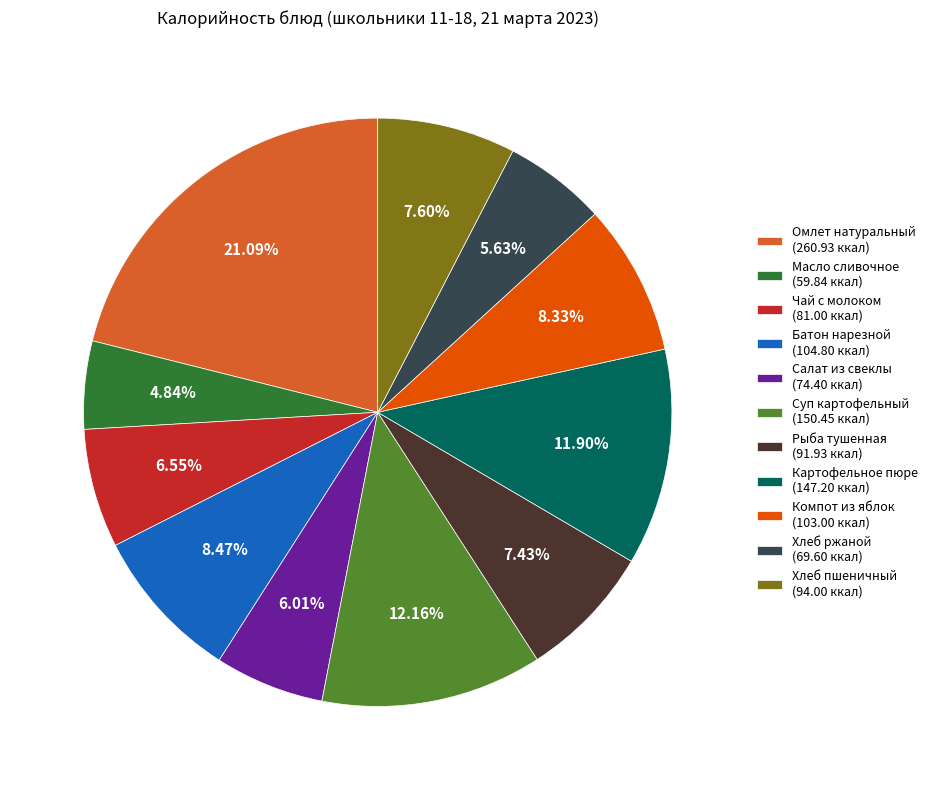

To the nearest percent, what percentage of the pie is Батон нарезной?

8%